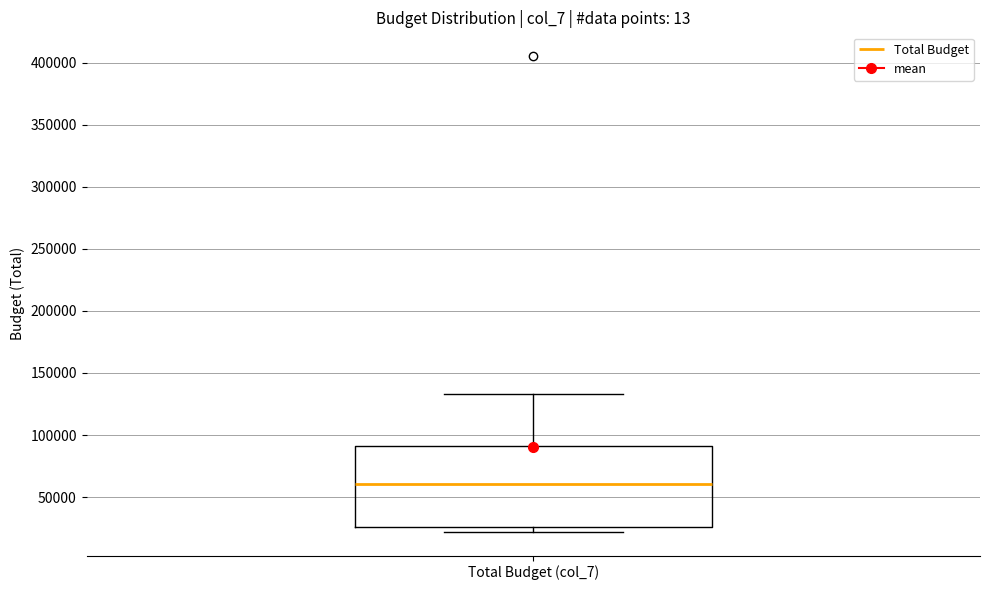

Read this box plot against the y-axis: the position of the median line, the range covered by the box, and the ends of both whiskers. The values are not printed on the chart, so give them approximately, as read against the axis.

median 60000, box 25000 to 90000, whiskers 20000 to 135000